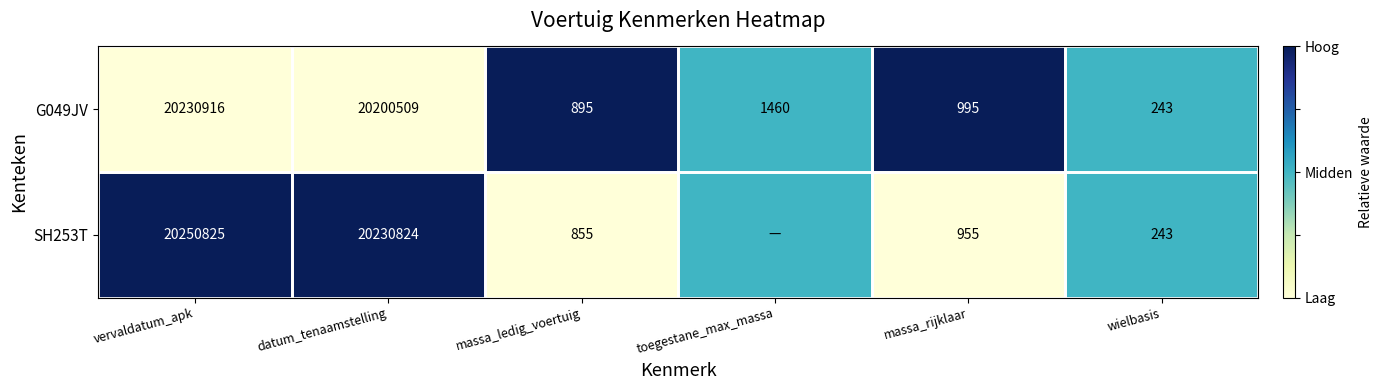

Between vervaldatum_apk and datum_tenaamstelling, which is larger?

vervaldatum_apk